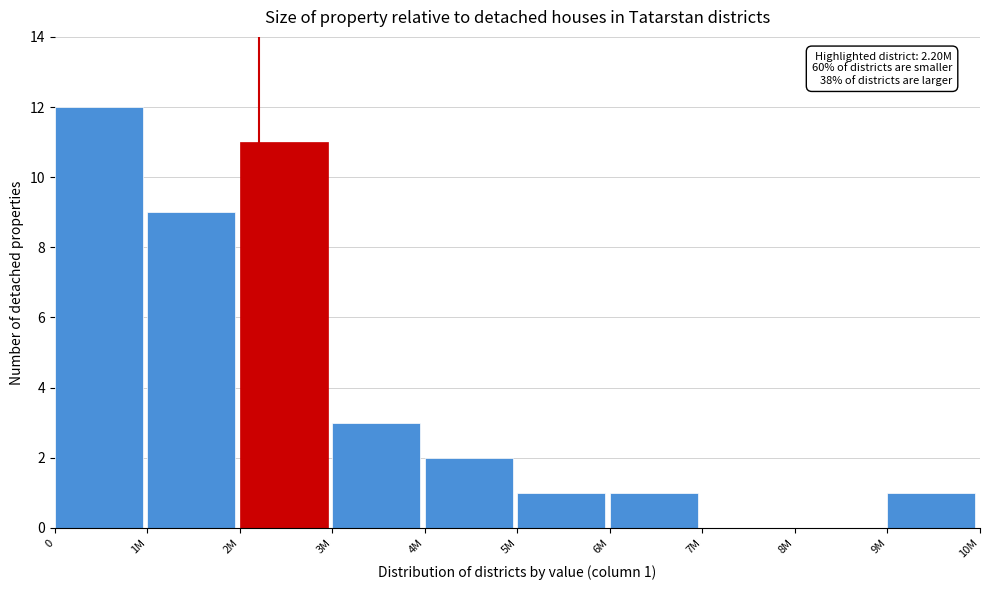

Reading left to right, extract all data points from this chart.

0=12	1M=9	2M=11	3M=3	4M=2	5M=1	6M=1	7M=0	8M=0	9M=1